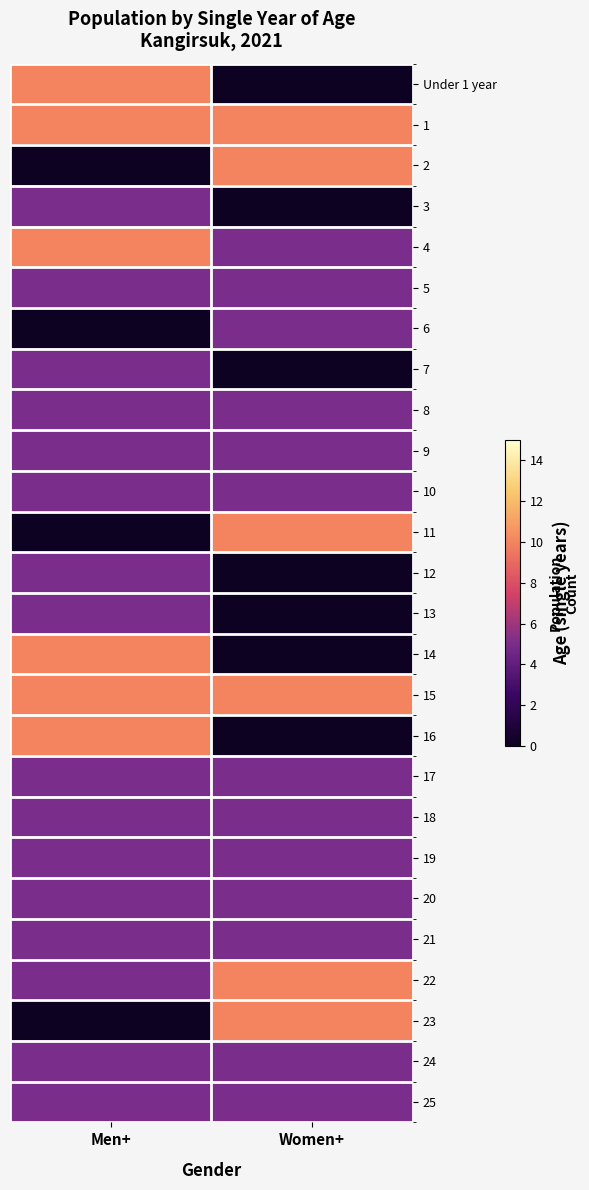

Which has a higher value, Men+ or Women+?

Men+